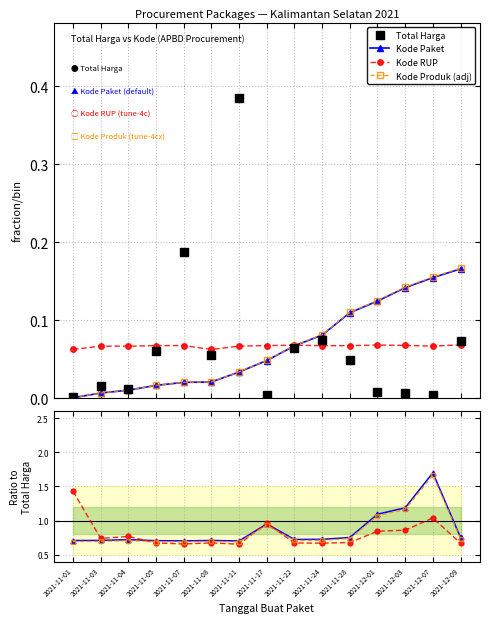

Which series reaches the minimum Y coordinate?

Kode Produk (adj)